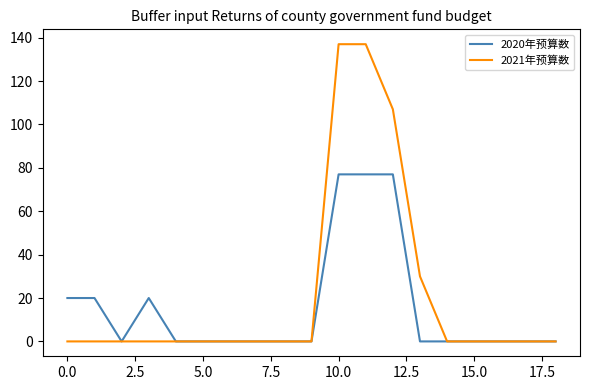

Which series has the largest total across all categories?

2021年预算数